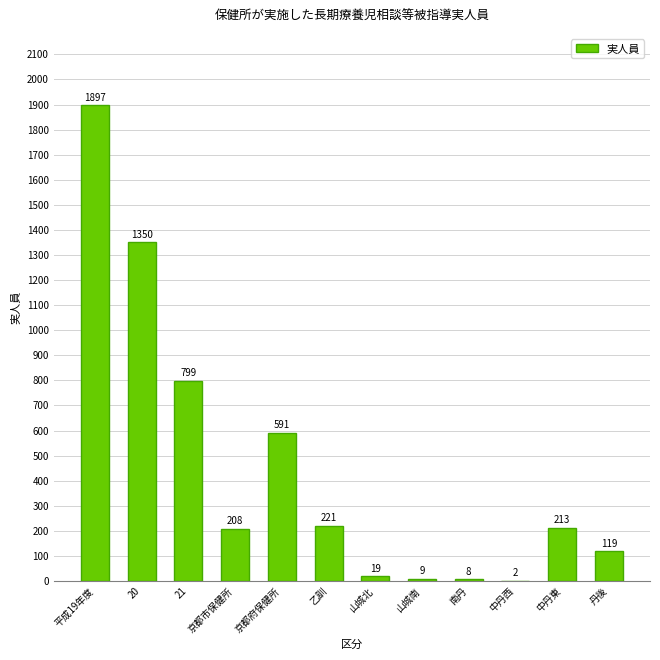

What is the sum of the values at 中丹東 and 丹後?

332